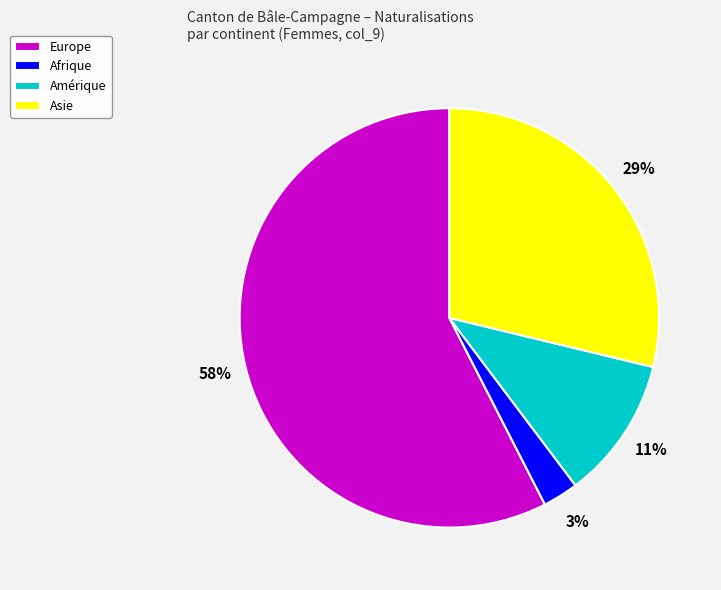

To the nearest percent, what is the average slice percentage?

25%